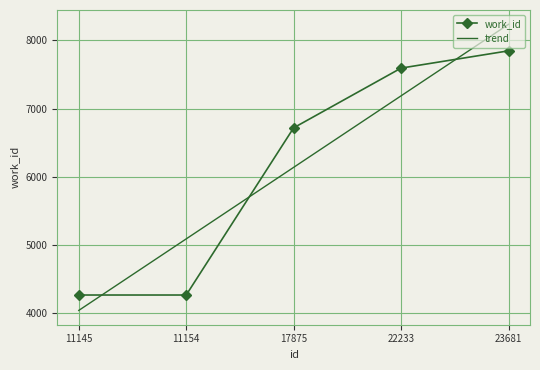

What is the difference between the maximum and minimum values in the work_id series?

3577.0